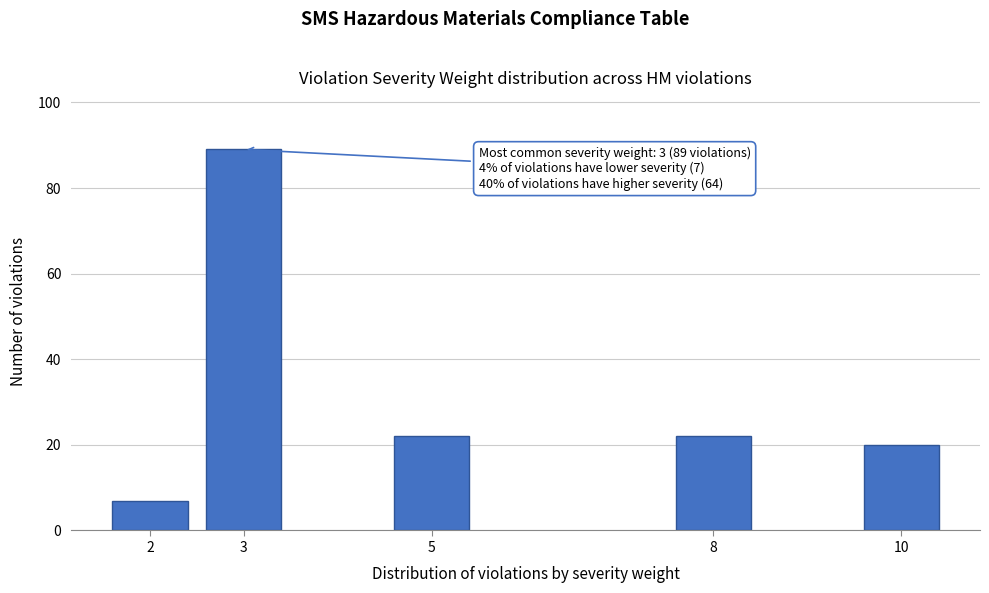

Reading left to right, what are all the values shown in this chart?

7	89	22	22	20